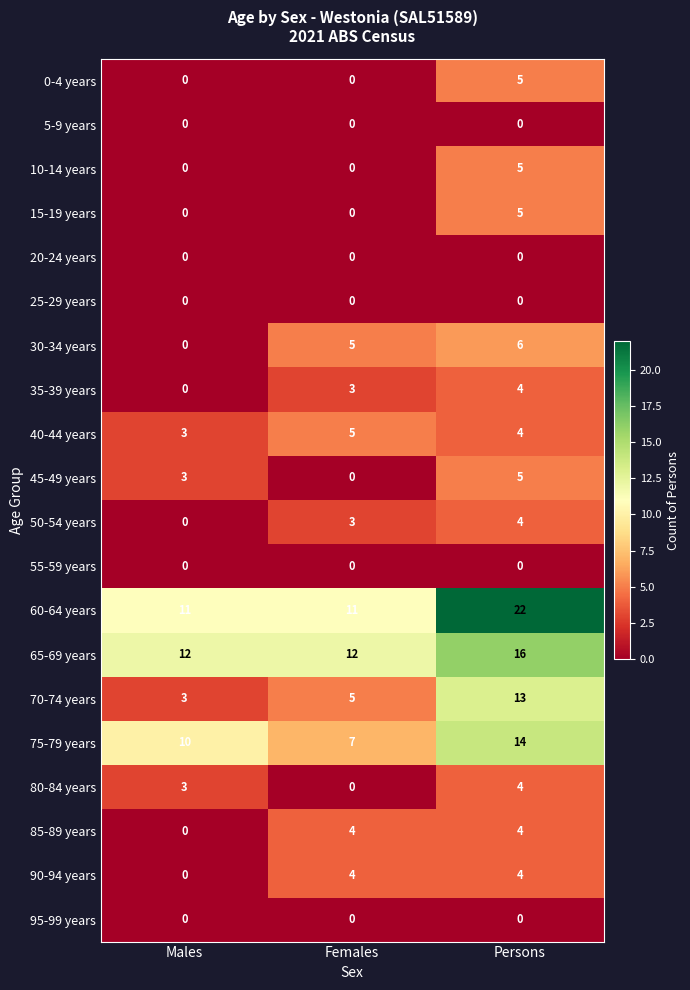

At which category is the sum across all series the highest?

Persons